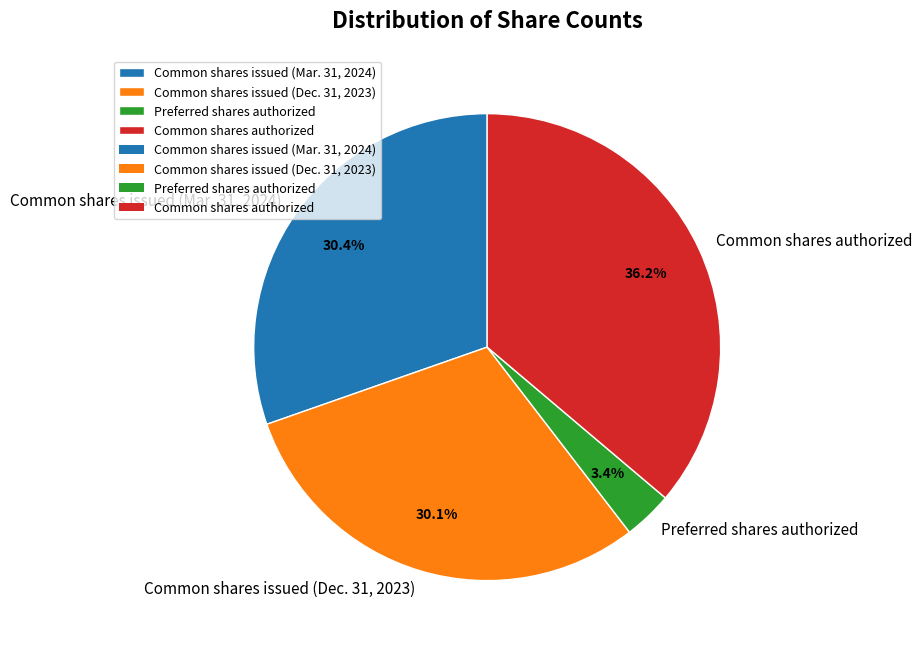

Count the number of slices in the pie.

4